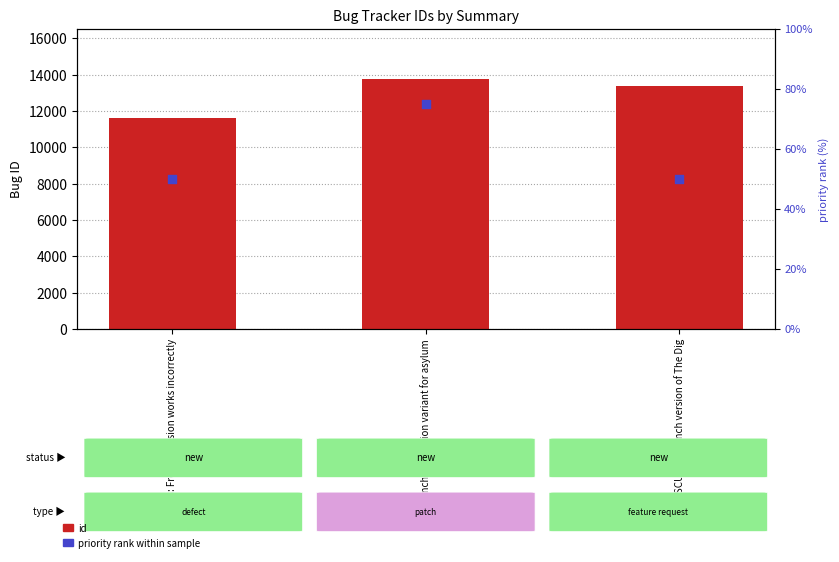

At which category is the sum across all series the highest?

French translation variant for asylum